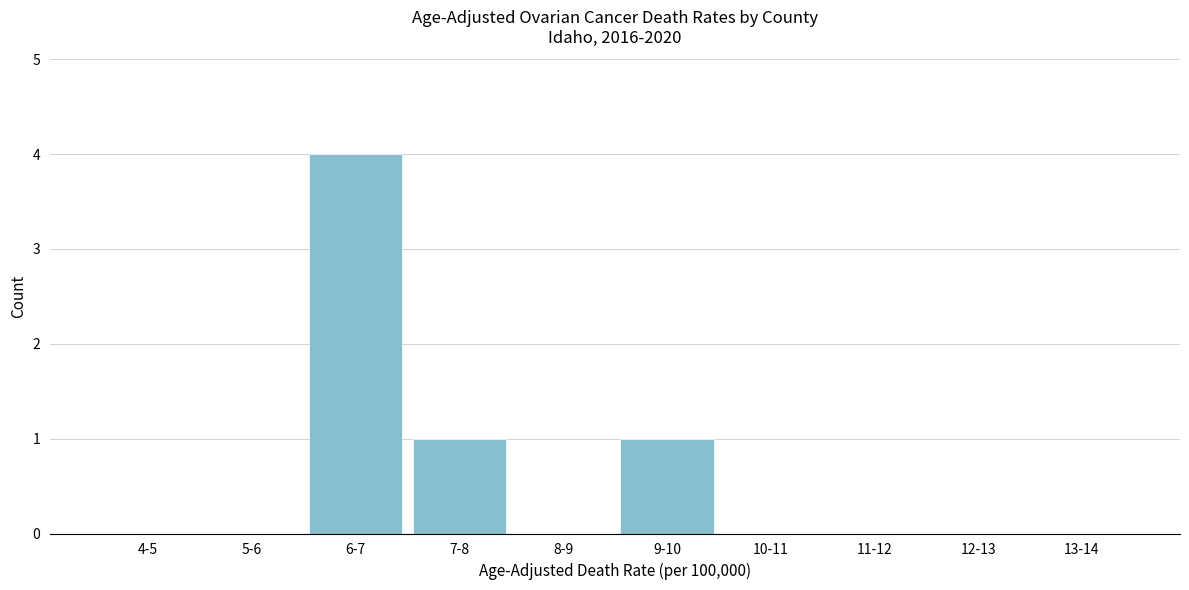

Reading left to right, extract all data points from this chart.

4-5=0	5-6=0	6-7=4	7-8=1	8-9=0	9-10=1	10-11=0	11-12=0	12-13=0	13-14=0